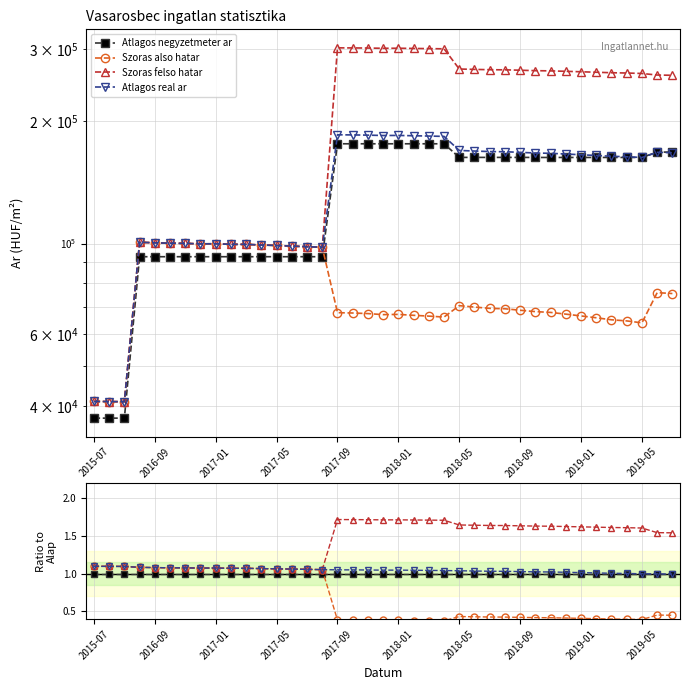

Count the number of categories in the chart.

39